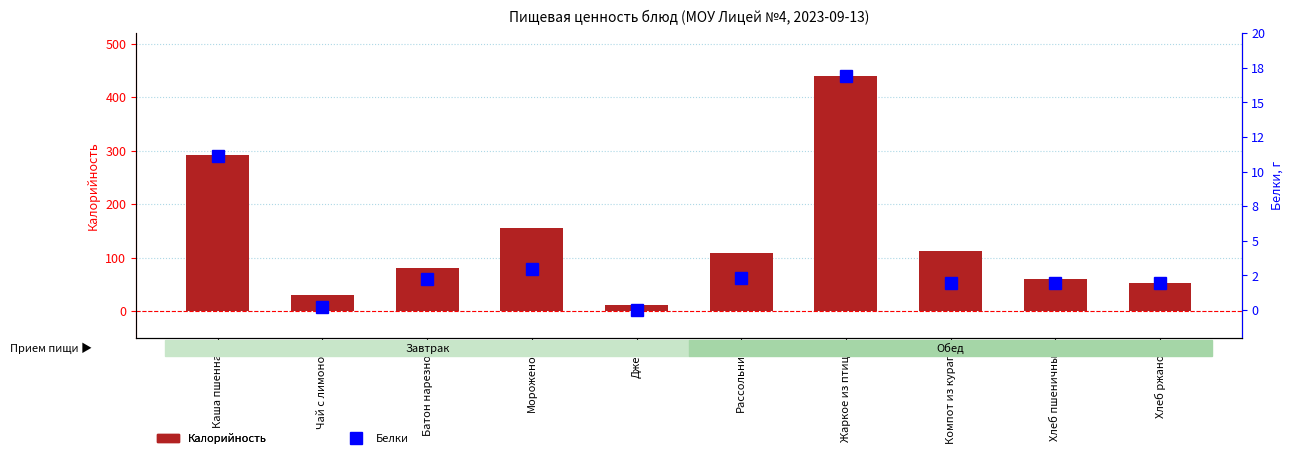

What is the difference between the highest and lowest values at Мороженое?

152.5